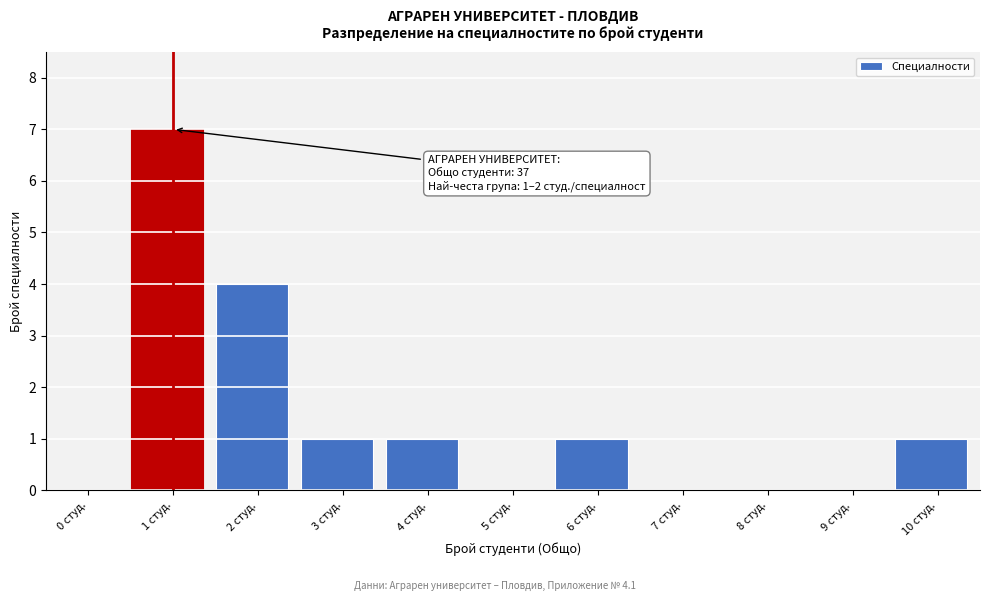

Reading right to left, transcribe all the data shown in this chart.

10 студ.=1	9 студ.=0	8 студ.=0	7 студ.=0	6 студ.=1	5 студ.=0	4 студ.=1	3 студ.=1	2 студ.=4	1 студ.=7	0 студ.=0